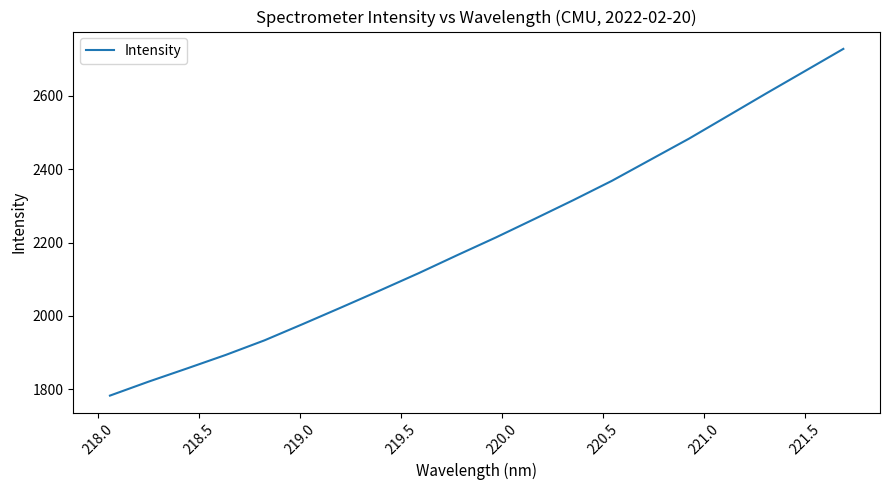

What is the difference between the maximum and minimum values?

946.3